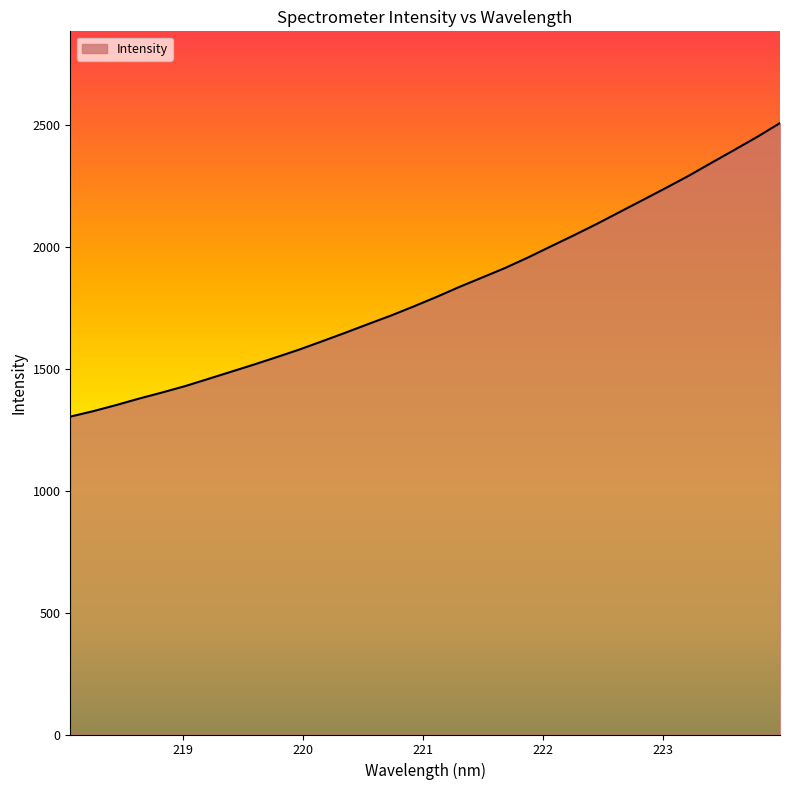

What is the maximum value shown in the chart?

2509.5